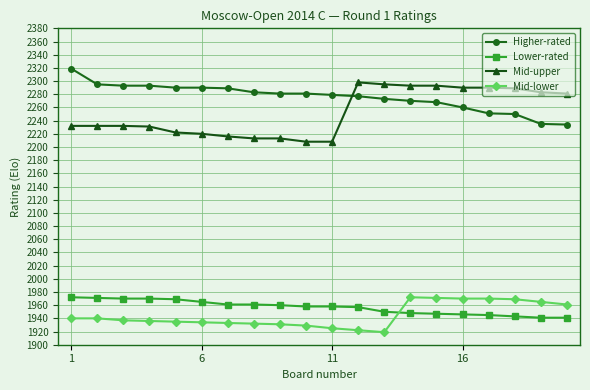

What is the difference between the maximum and second lowest values in the Mid-lower series?

50